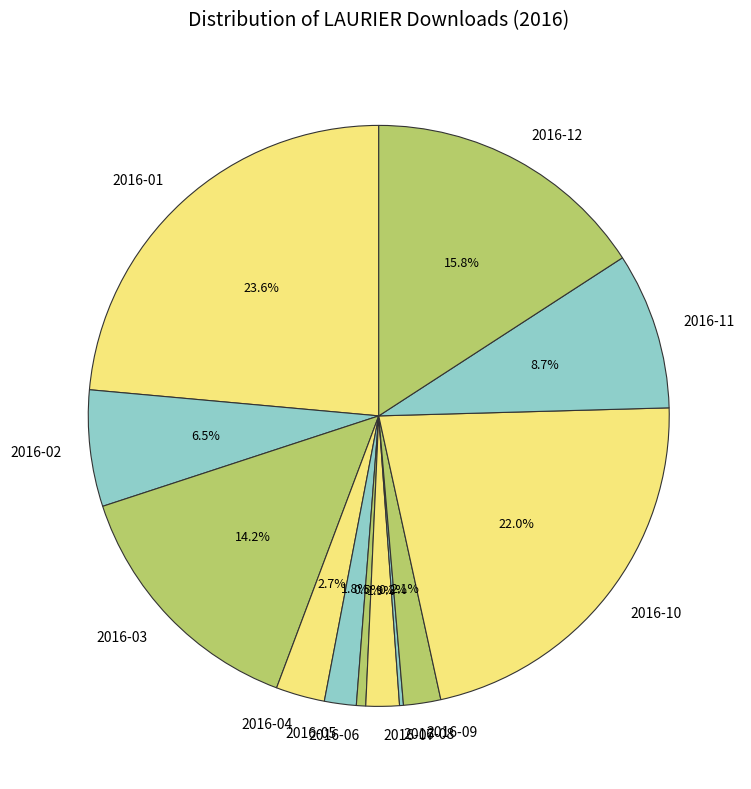

The 2016-12 slice represents 10% of the pie. True or false?

False